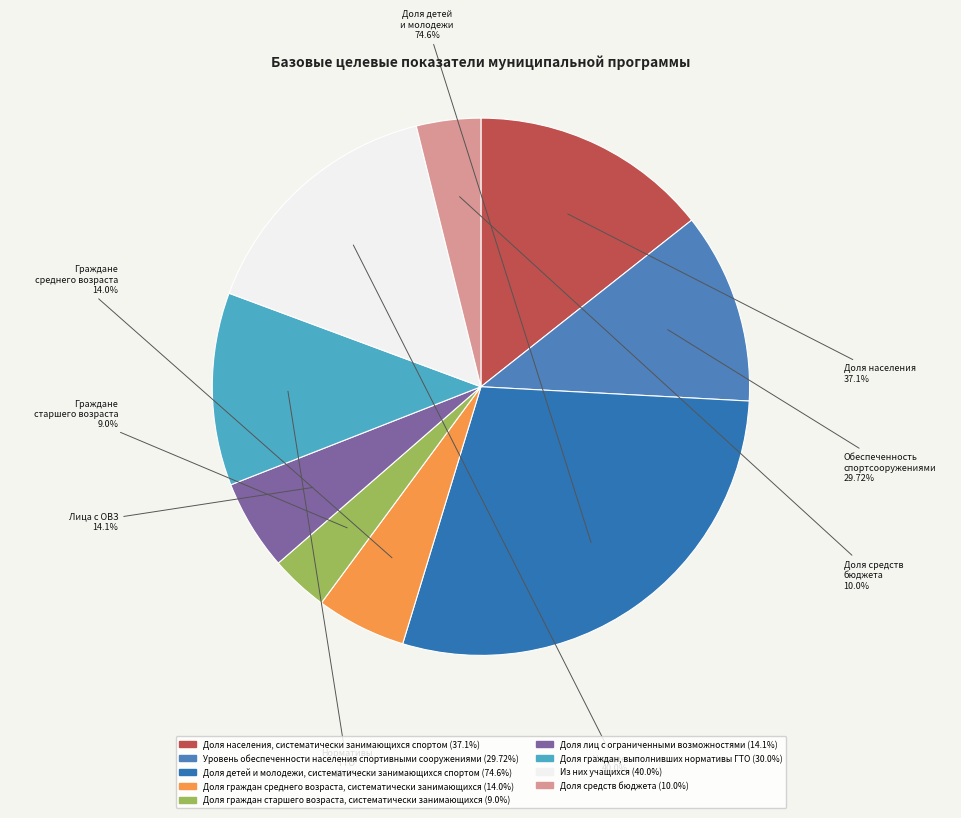

How much of the chart is everything except Доля населения, систематически занимающихся спортом (37.1%)?

85.6%